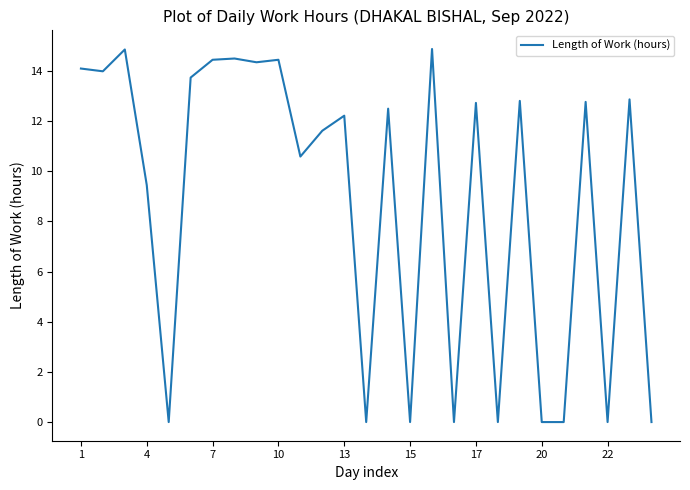

What is the maximum value shown in the chart?

14.9